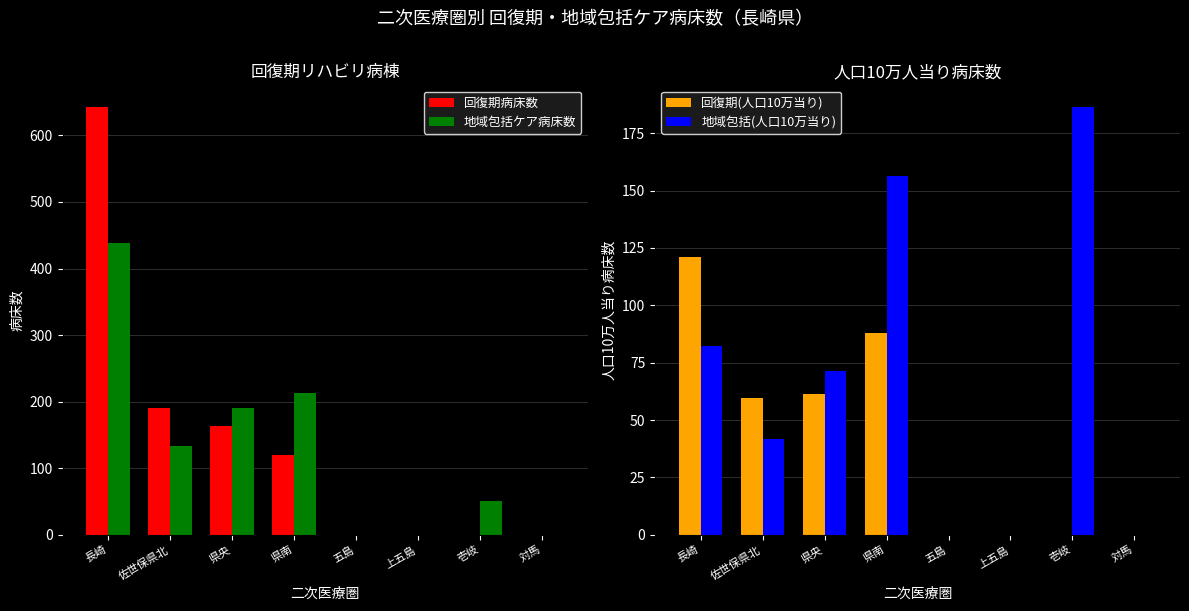

Which has a higher value, 佐世保県北 or 五島?

佐世保県北